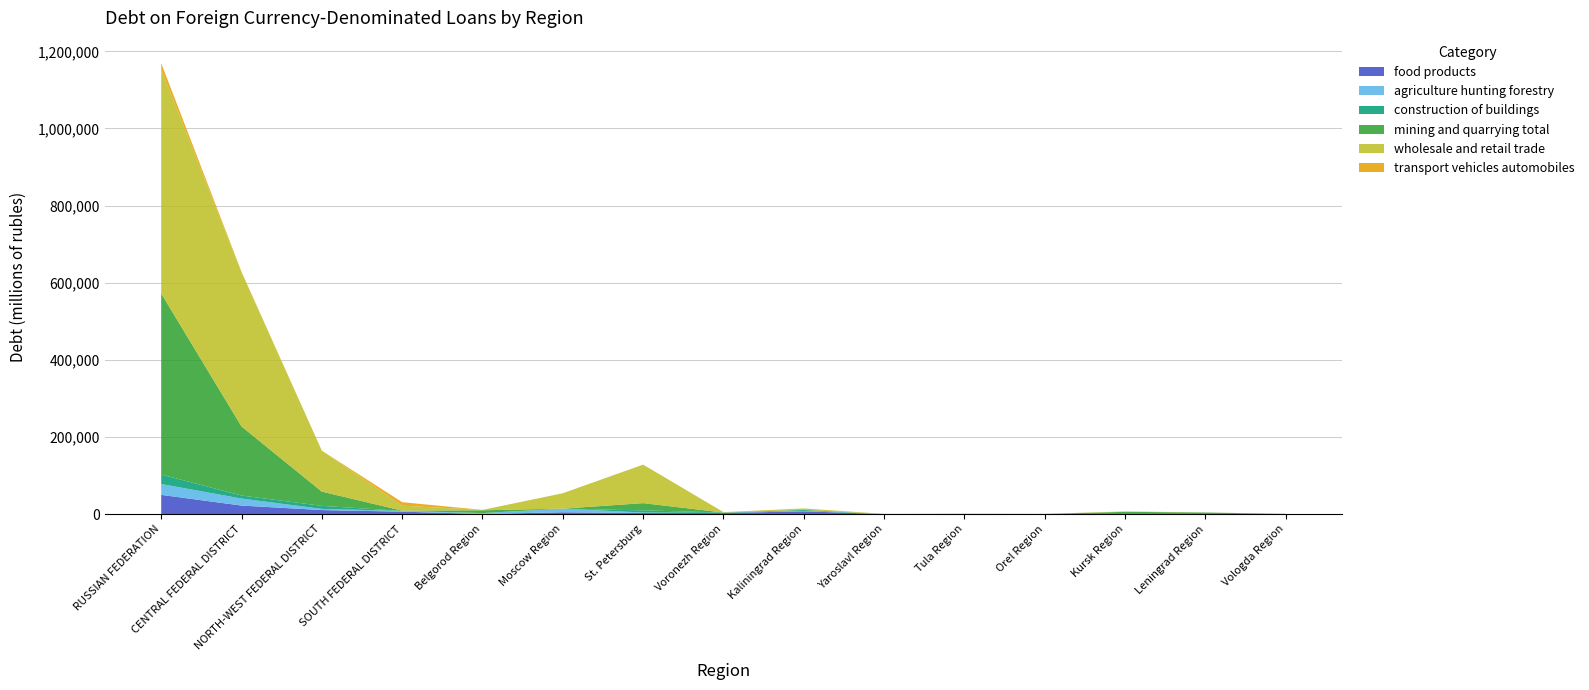

Reading left to right, list all the values displayed in this chart.

food products: RUSSIAN FEDERATION=49873	CENTRAL FEDERAL DISTRICT=22084	NORTH-WEST FEDERAL DISTRICT=10450	SOUTH FEDERAL DISTRICT=6315	Belgorod Region=315	Moscow Region=4684	St. Petersburg=2799	Voronezh Region=2786	Kaliningrad Region=7287	Yaroslavl Region=0	Tula Region=288	Orel Region=270	Kursk Region=0	Leningrad Region=1	Vologda Region=228
agriculture hunting forestry: RUSSIAN FEDERATION=28213	CENTRAL FEDERAL DISTRICT=18217	NORTH-WEST FEDERAL DISTRICT=3053	SOUTH FEDERAL DISTRICT=1864	Belgorod Region=2350	Moscow Region=9410	St. Petersburg=1271	Voronezh Region=262	Kaliningrad Region=1192	Yaroslavl Region=93	Tula Region=369	Orel Region=266	Kursk Region=0	Leningrad Region=86	Vologda Region=101
construction of buildings: RUSSIAN FEDERATION=24560	CENTRAL FEDERAL DISTRICT=7895	NORTH-WEST FEDERAL DISTRICT=7878	SOUTH FEDERAL DISTRICT=88	Belgorod Region=0	Moscow Region=0	St. Petersburg=5577	Voronezh Region=1001	Kaliningrad Region=2301	Yaroslavl Region=0	Tula Region=0	Orel Region=0	Kursk Region=0	Leningrad Region=0	Vologda Region=0
mining and quarrying total: RUSSIAN FEDERATION=469406	CENTRAL FEDERAL DISTRICT=179032	NORTH-WEST FEDERAL DISTRICT=36873	SOUTH FEDERAL DISTRICT=642	Belgorod Region=7229	Moscow Region=5	St. Petersburg=18762	Voronezh Region=0	Kaliningrad Region=0	Yaroslavl Region=0	Tula Region=4	Orel Region=0	Kursk Region=5857	Leningrad Region=4026	Vologda Region=0
wholesale and retail trade: RUSSIAN FEDERATION=581719	CENTRAL FEDERAL DISTRICT=399618	NORTH-WEST FEDERAL DISTRICT=106186	SOUTH FEDERAL DISTRICT=12845	Belgorod Region=953	Moscow Region=40008	St. Petersburg=99843	Voronezh Region=1048	Kaliningrad Region=3863	Yaroslavl Region=185	Tula Region=311	Orel Region=111	Kursk Region=1030	Leningrad Region=187	Vologda Region=429
transport vehicles automobiles: RUSSIAN FEDERATION=15423	CENTRAL FEDERAL DISTRICT=1491	NORTH-WEST FEDERAL DISTRICT=21	SOUTH FEDERAL DISTRICT=9089	Belgorod Region=0	Moscow Region=0	St. Petersburg=21	Voronezh Region=0	Kaliningrad Region=0	Yaroslavl Region=349	Tula Region=0	Orel Region=0	Kursk Region=0	Leningrad Region=0	Vologda Region=0